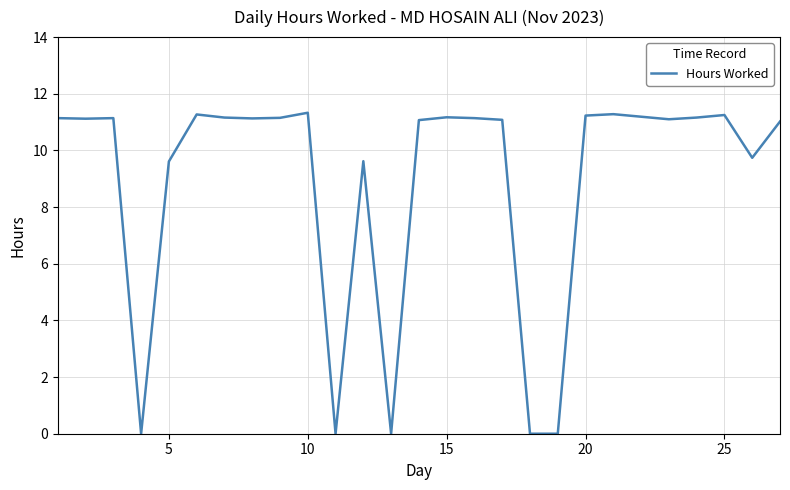

Does the chart have visible grid lines?

Yes